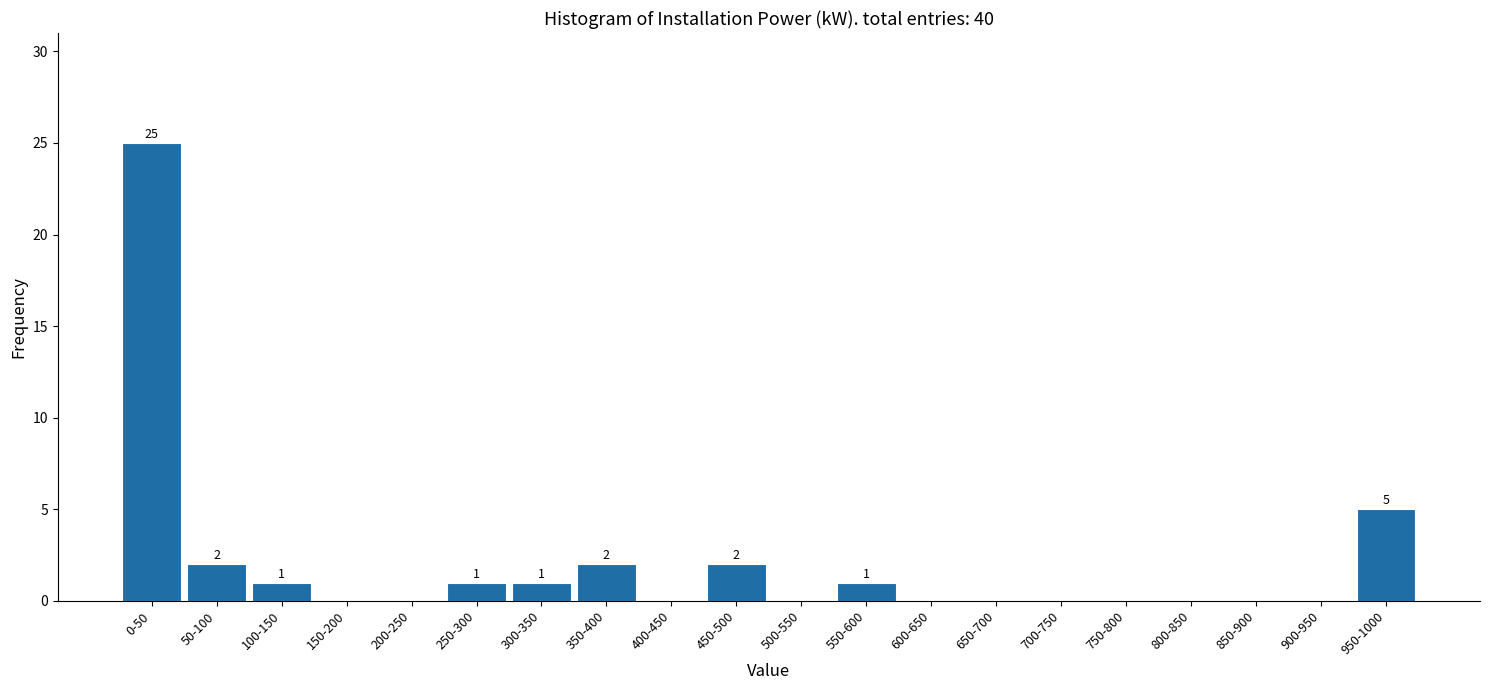

Reading left to right, what are all the values shown in this chart?

0-50=25	50-100=2	100-150=1	150-200=0	200-250=0	250-300=1	300-350=1	350-400=2	400-450=0	450-500=2	500-550=0	550-600=1	600-650=0	650-700=0	700-750=0	750-800=0	800-850=0	850-900=0	900-950=0	950-1000=5